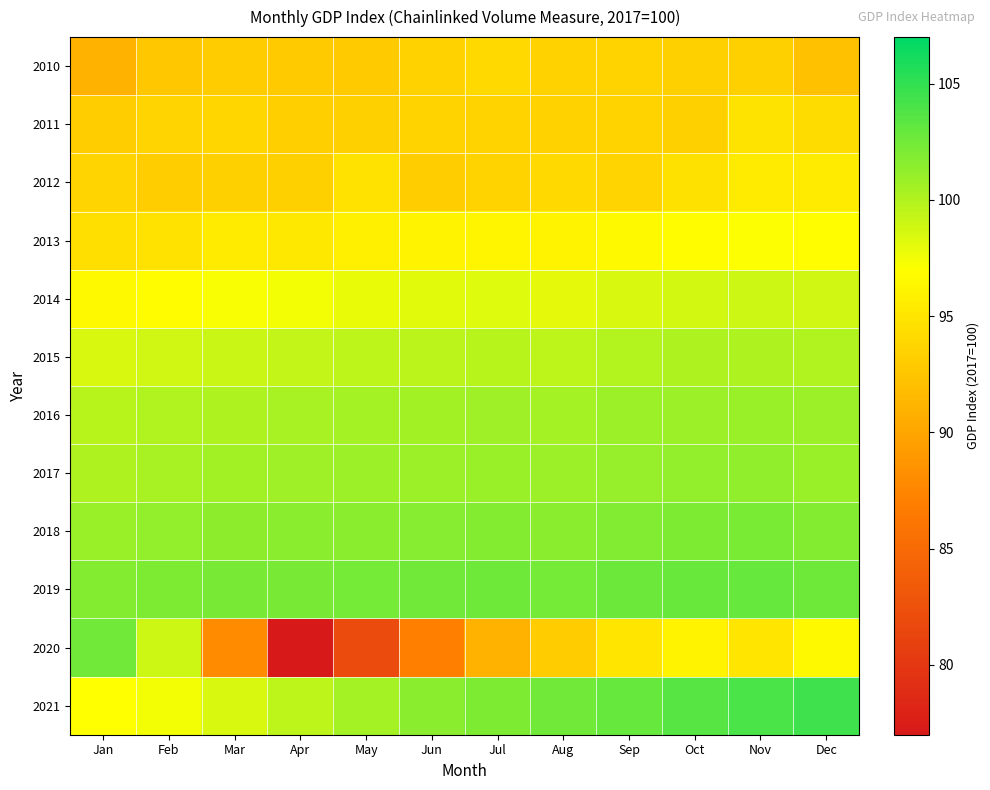

Between Mar and Dec, which series saw the biggest shift?

2020